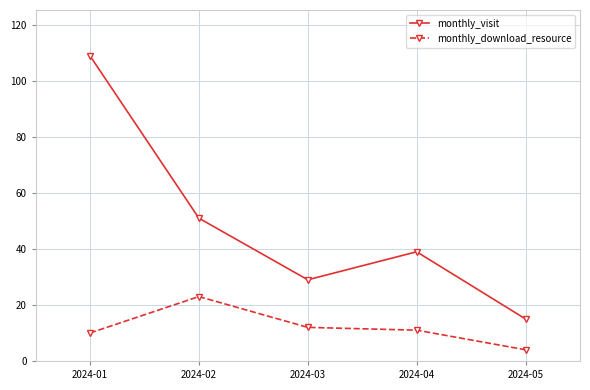

Reading right to left, transcribe all the data shown in this chart.

monthly_visit: 15	39	29	51	109
monthly_download_resource: 4	11	12	23	10